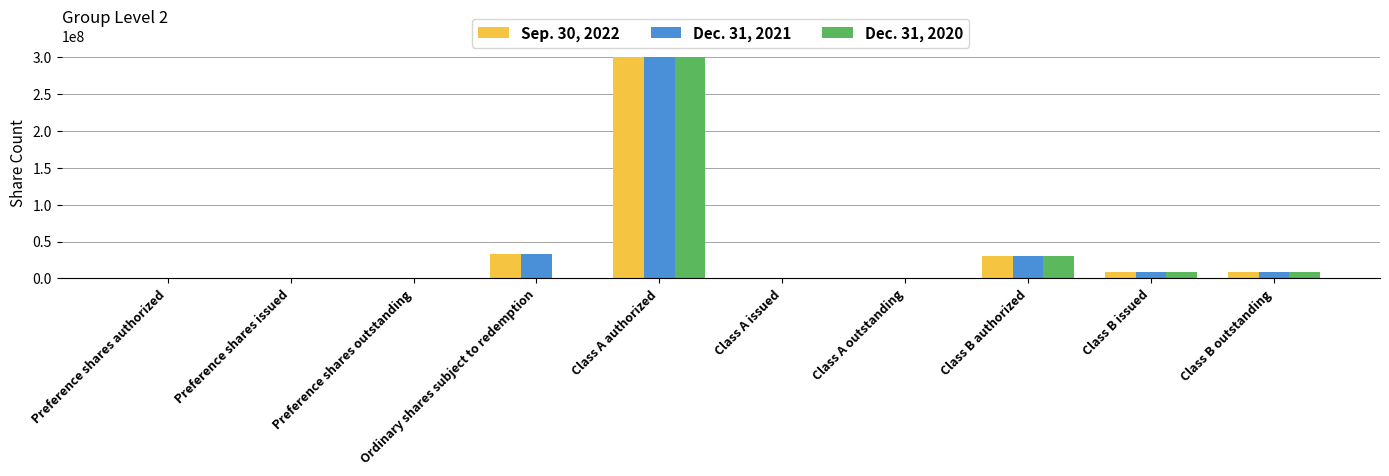

At which category is the sum across all series the highest?

Class A authorized